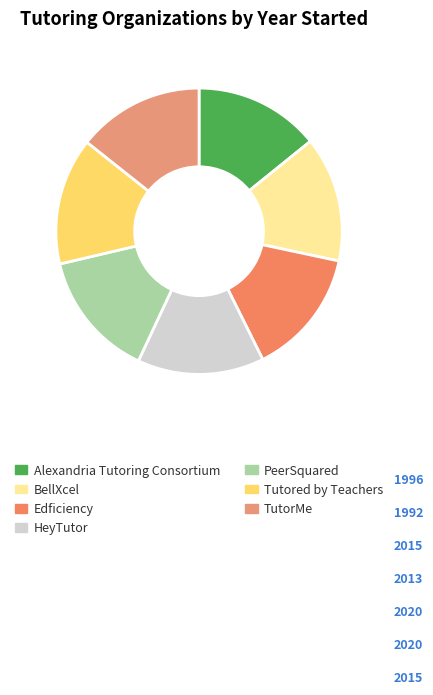

What is the smallest slice in the pie chart?

BellXcel